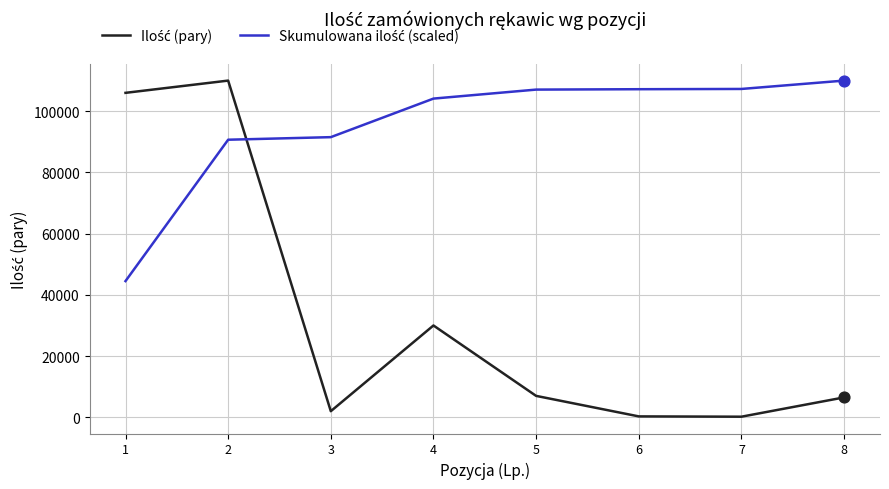

What is the maximum value shown in the chart?

110000.0